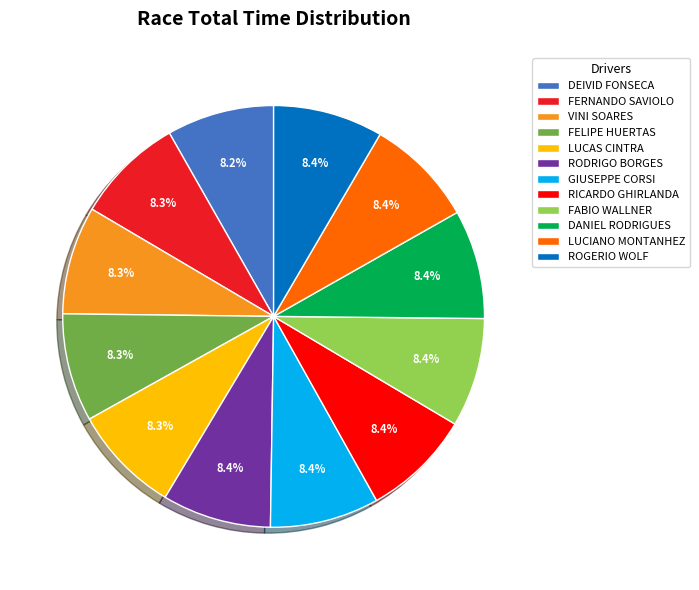

How much of the chart is everything except VINI SOARES?

91.7%